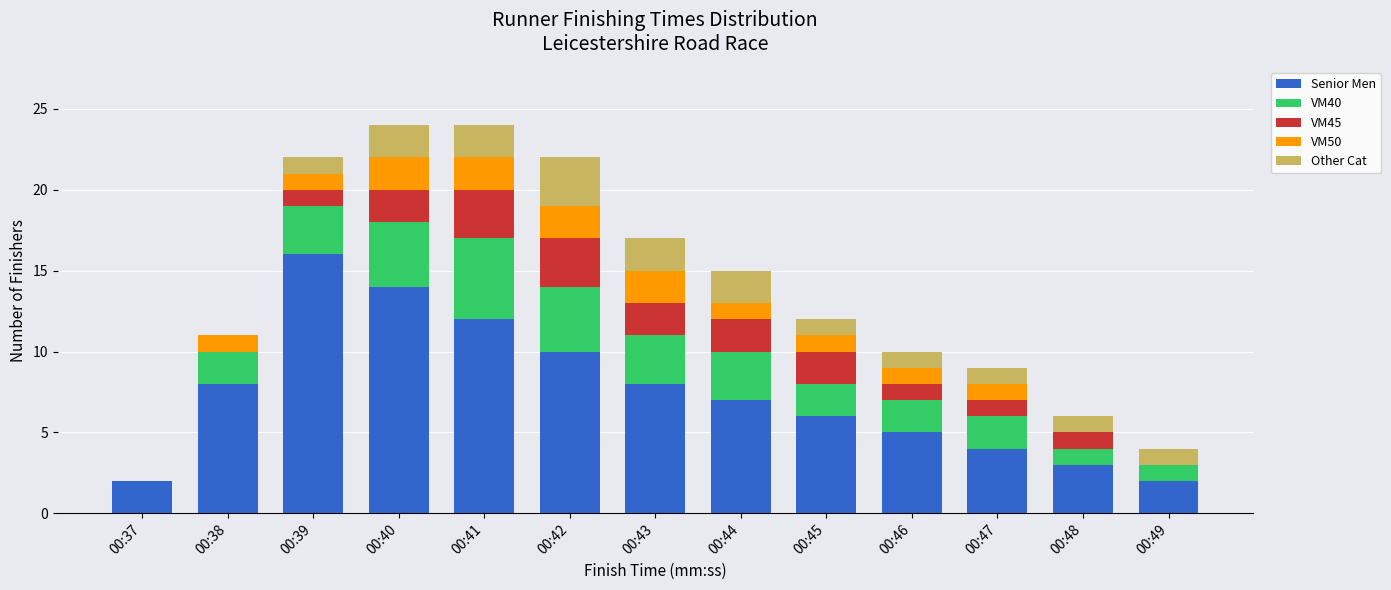

The Senior Men series shows 2 at 00:48. True or false?

False